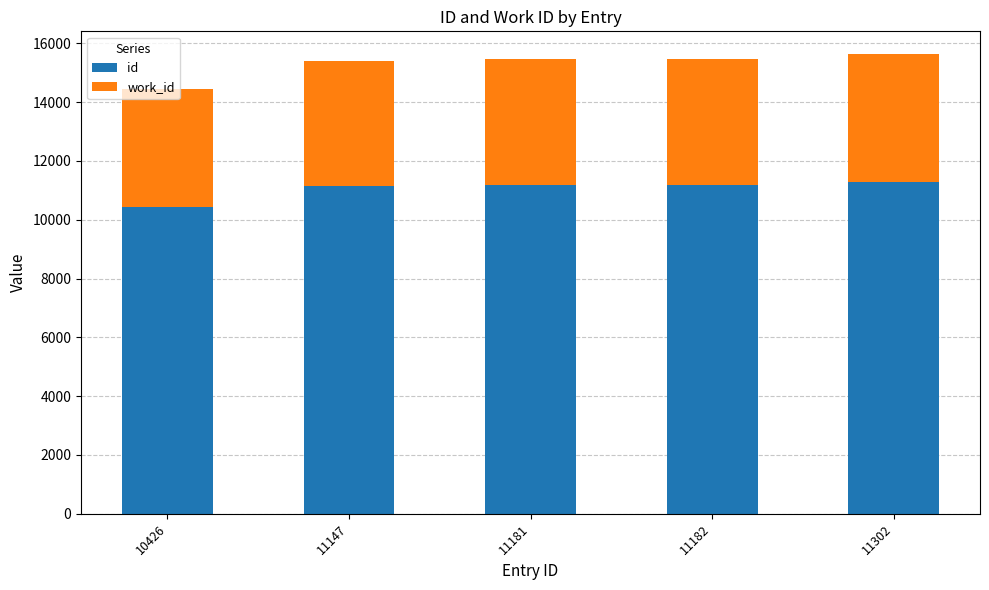

At which label is id closest to 10864?

11147